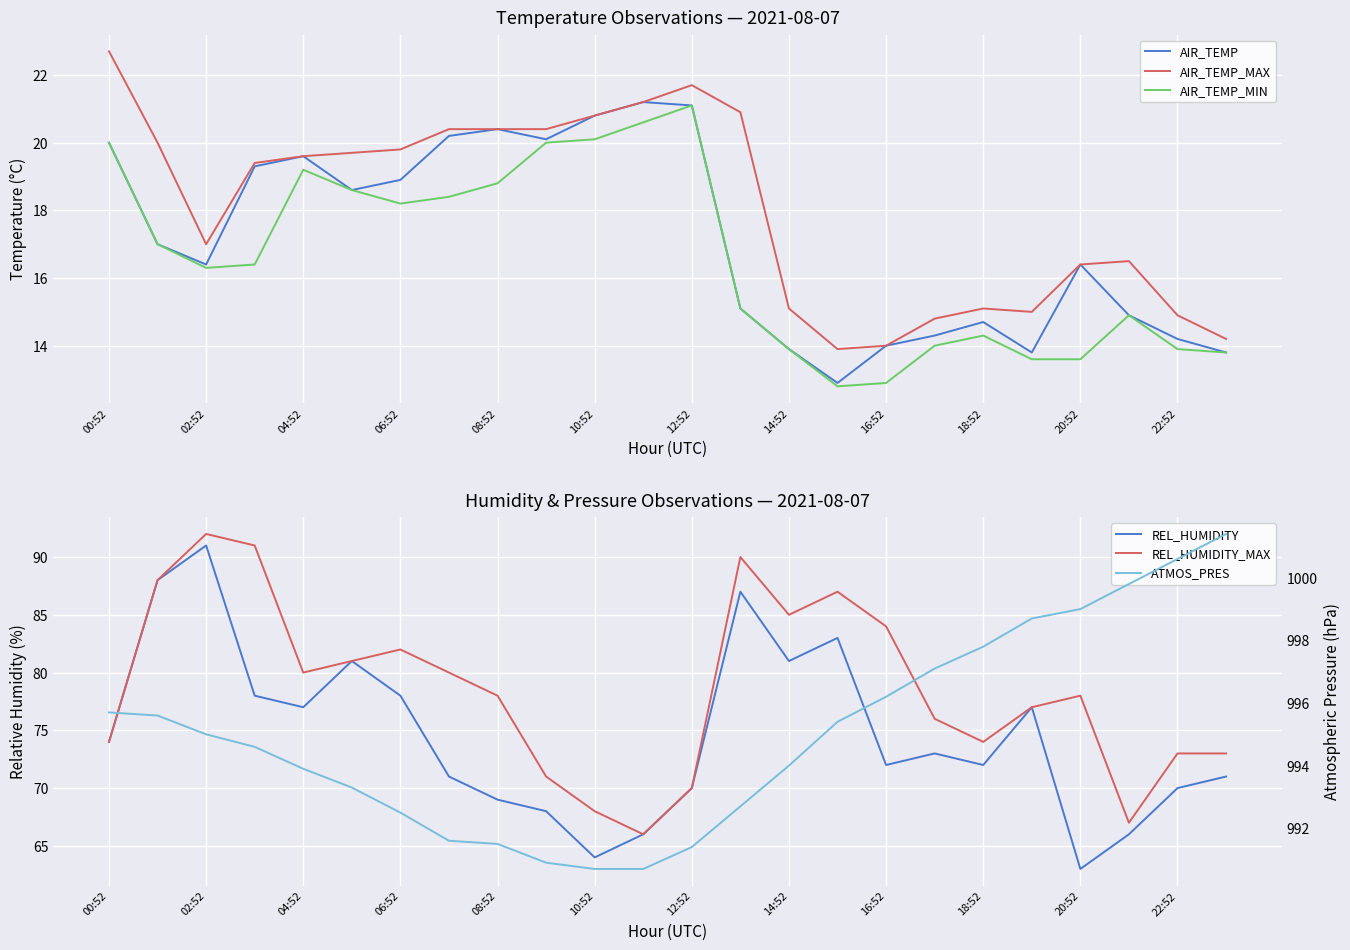

Is it true that ATMOS_PRES equals 1781.8 at 19?

False